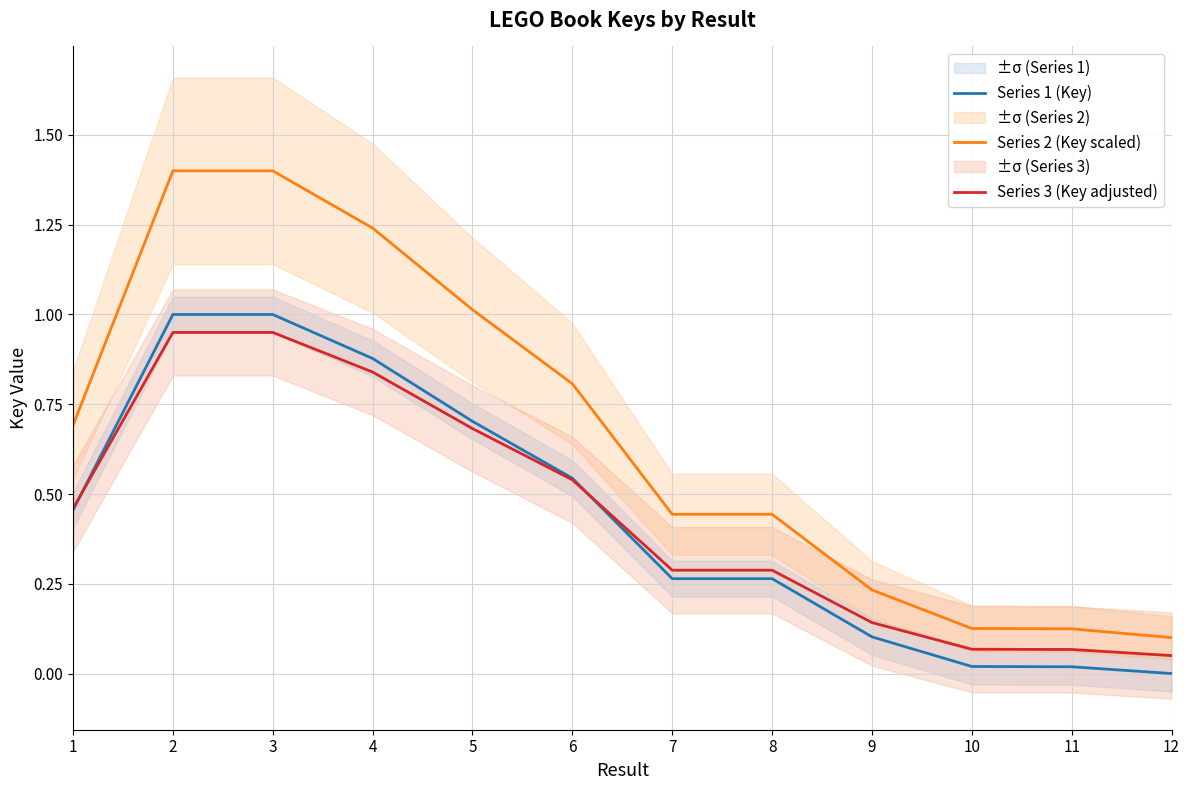

What is the value of the Series 3 (Key adjusted) point at the 5th from the left?

0.7